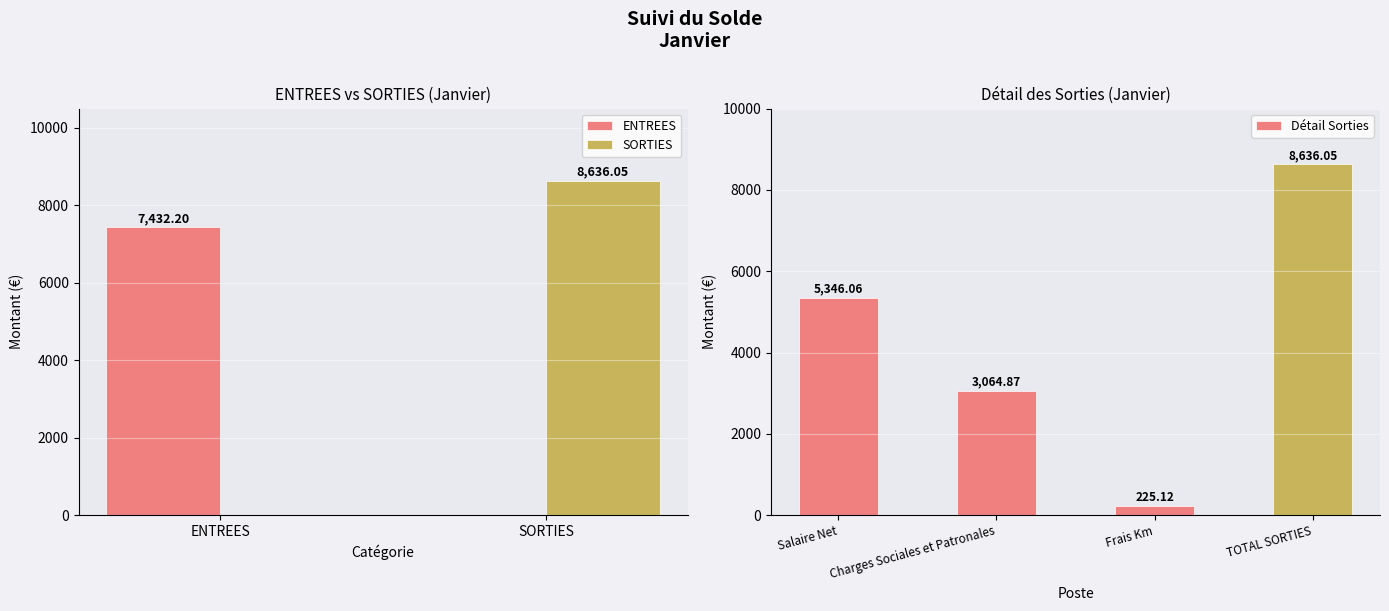

What is the sum of the ENTREES values at SORTIES and ENTREES?

7432.2